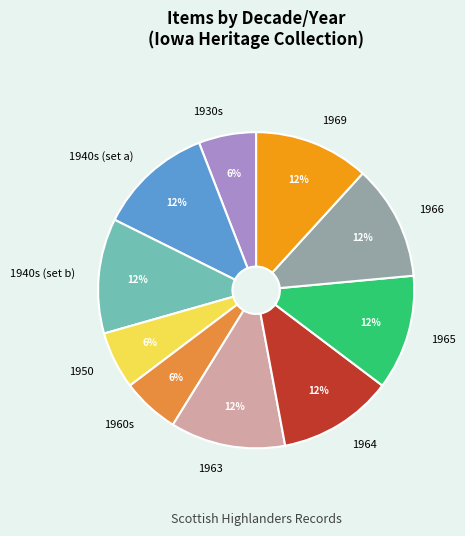

True or false: 1960s accounts for 6% of the total.

True